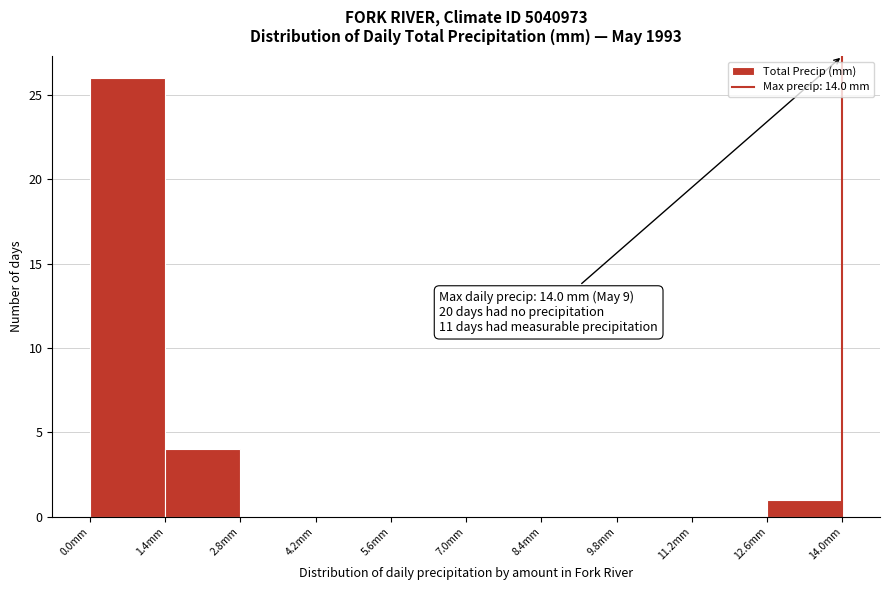

Which range on the x-axis has the tallest bar?

0.0 to 1.4